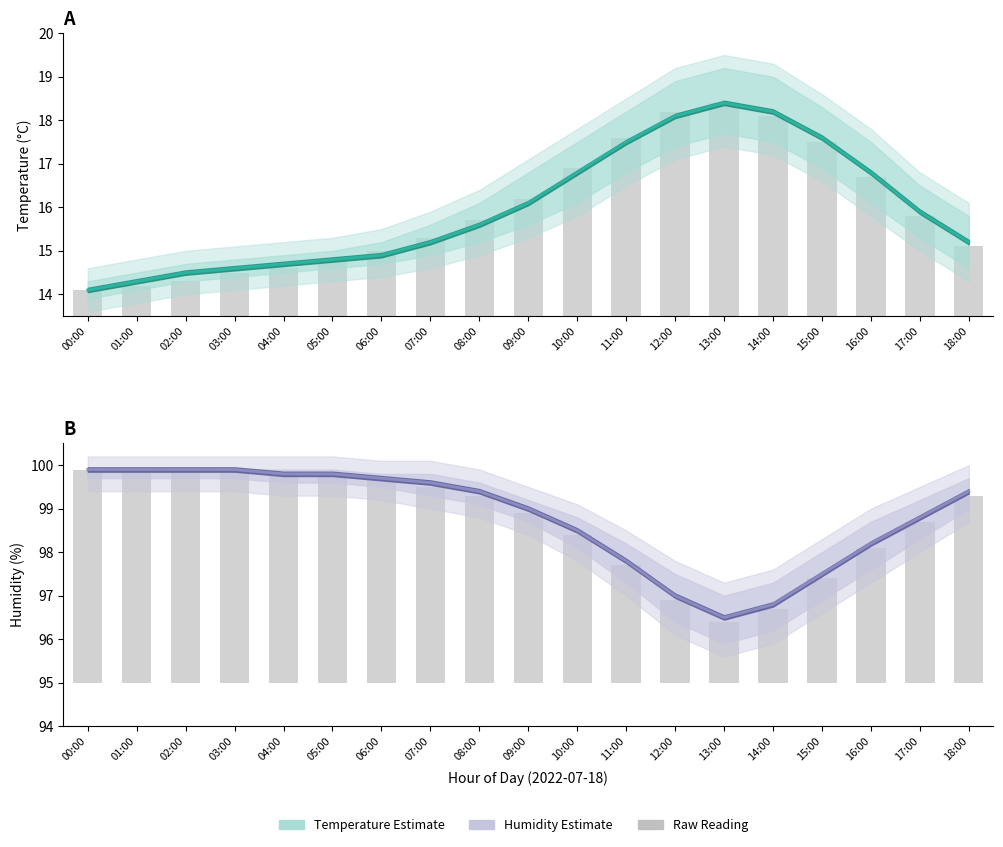

The chart shows a value of 147.4 at 01:00. True or false?

False